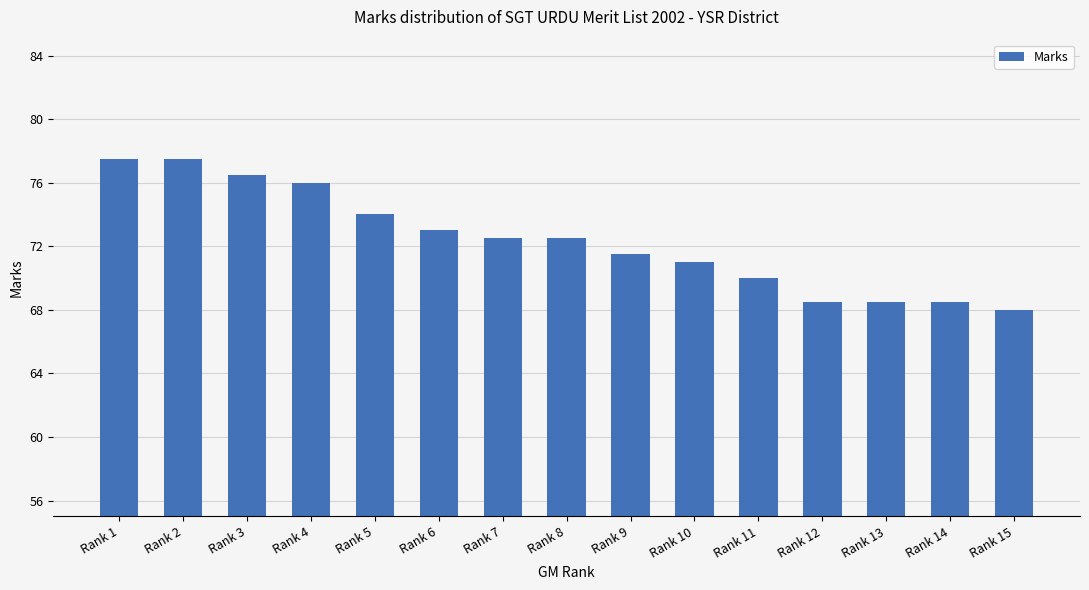

Reading left to right, what are all the values shown in this chart?

77.5	77.5	76.5	76.0	74.0	73.0	72.5	72.5	71.5	71.0	70.0	68.5	68.5	68.5	68.0